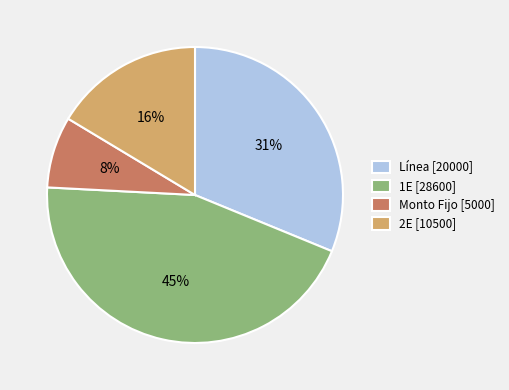

Approximately how many times larger is the value at Monto Fijo [5000] compared to 2E [10500]?

0.5